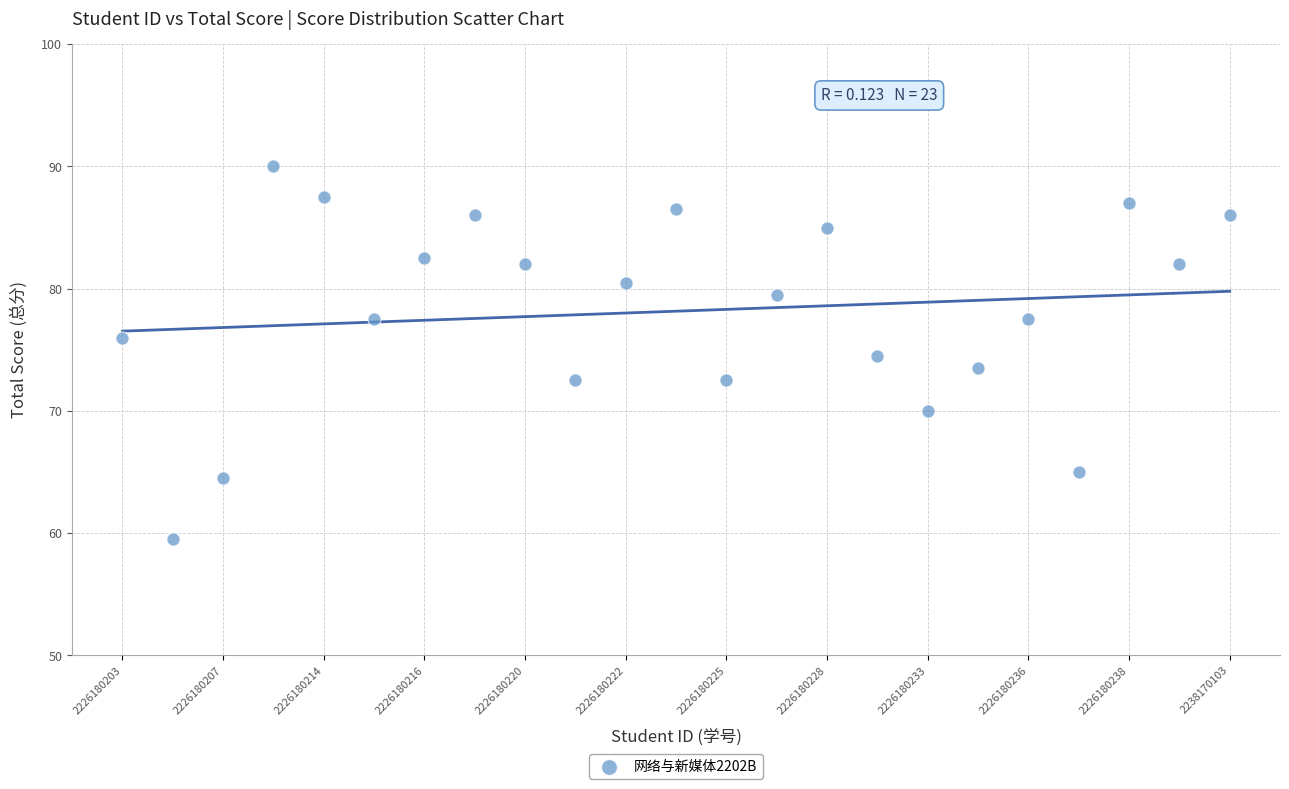

What is the range of Y values (max minus min)?

30.5